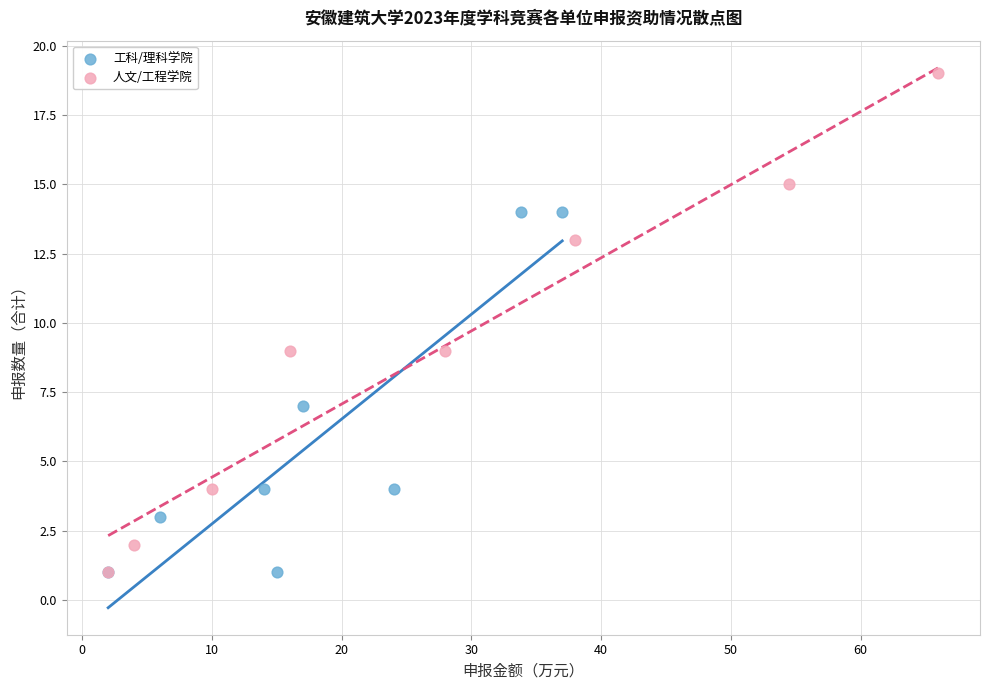

Which series has the widest spread of Y values?

人文/工程学院